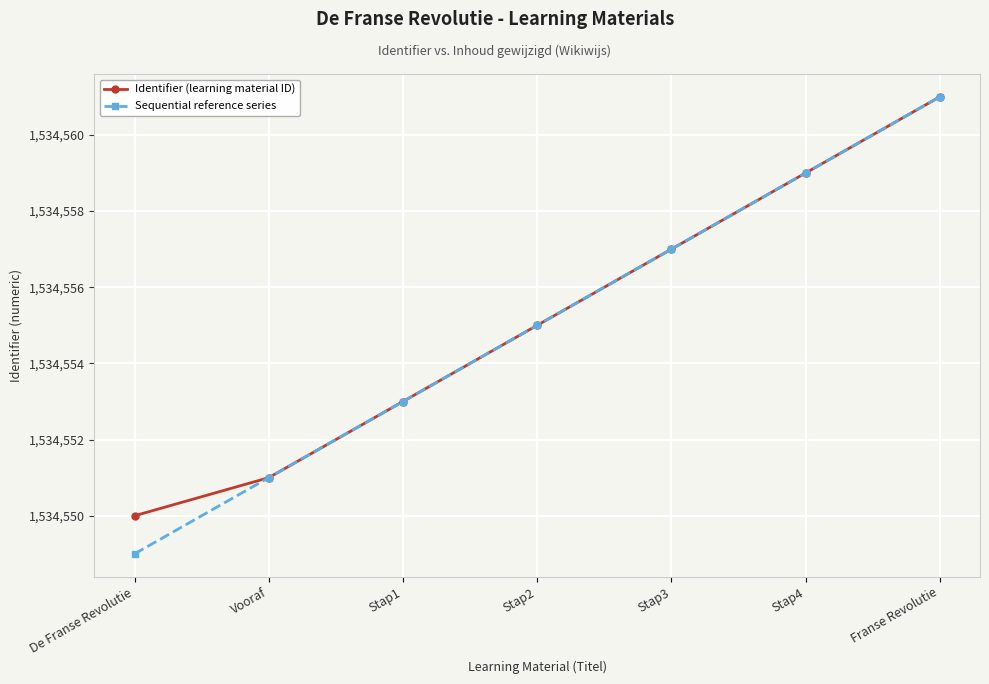

What is the approximate value of Sequential reference series at Stap4, to the nearest 10?

1534560